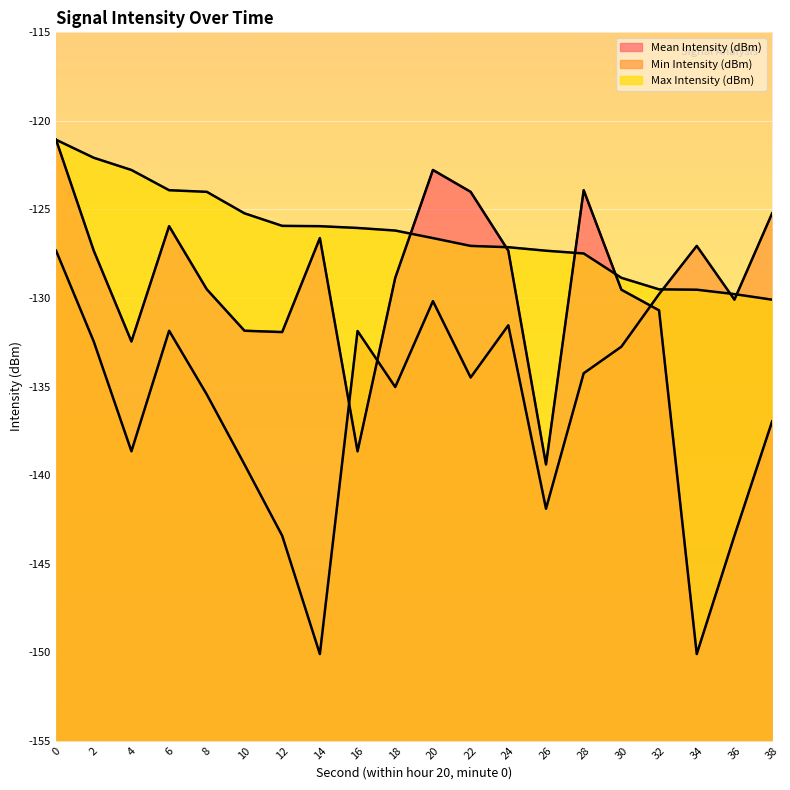

Reading right to left, extract all data points from this chart.

Mean Intensity (dBm): -137.0	-143.4	-150.1	-130.7	-129.5	-123.9	-139.4	-127.3	-124.0	-122.8	-128.9	-138.7	-126.6	-131.9	-131.9	-129.5	-125.9	-132.5	-127.3	-121.1
Min Intensity (dBm): -125.2	-130.1	-127.1	-129.8	-132.8	-134.3	-141.9	-131.5	-134.5	-130.2	-135.0	-131.9	-150.1	-143.4	-139.4	-135.5	-131.9	-138.7	-132.5	-127.3
Max Intensity (dBm): -130.1	-129.8	-129.5	-129.5	-128.9	-127.5	-127.3	-127.1	-127.1	-126.6	-126.2	-126.0	-125.9	-125.9	-125.2	-124.0	-123.9	-122.8	-122.1	-121.1